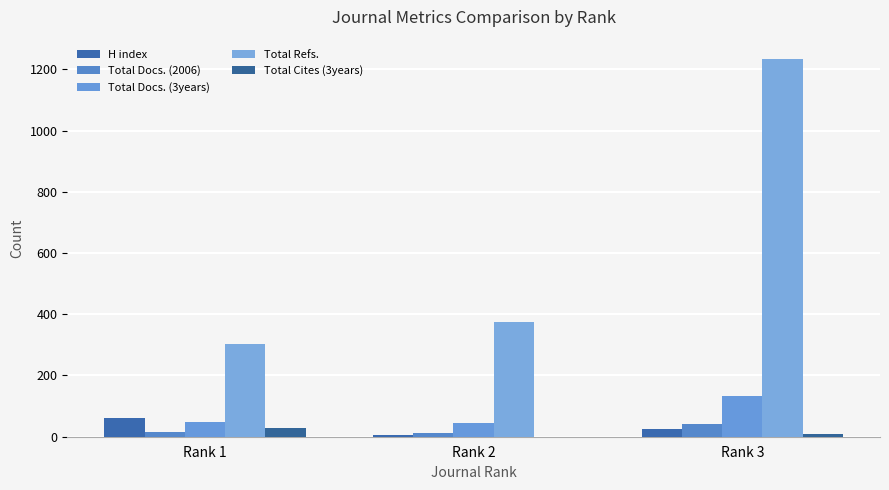

Is it true that H index equals 38 at Rank 3?

False